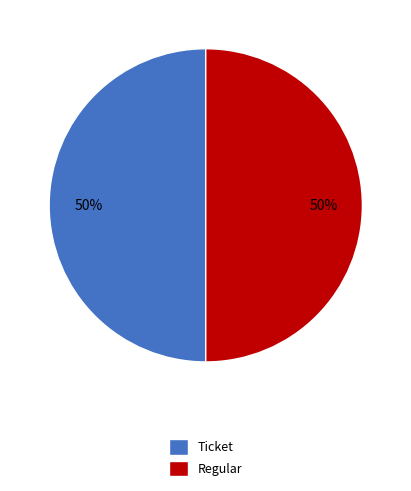

To the nearest percent, what is the average slice percentage?

50%